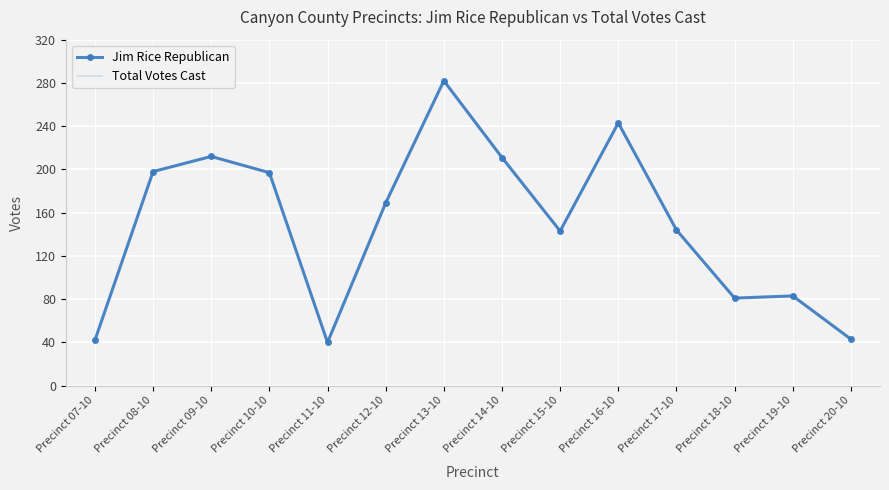

True or false: Jim Rice Republican and Total Votes Cast intersect in this chart.

False